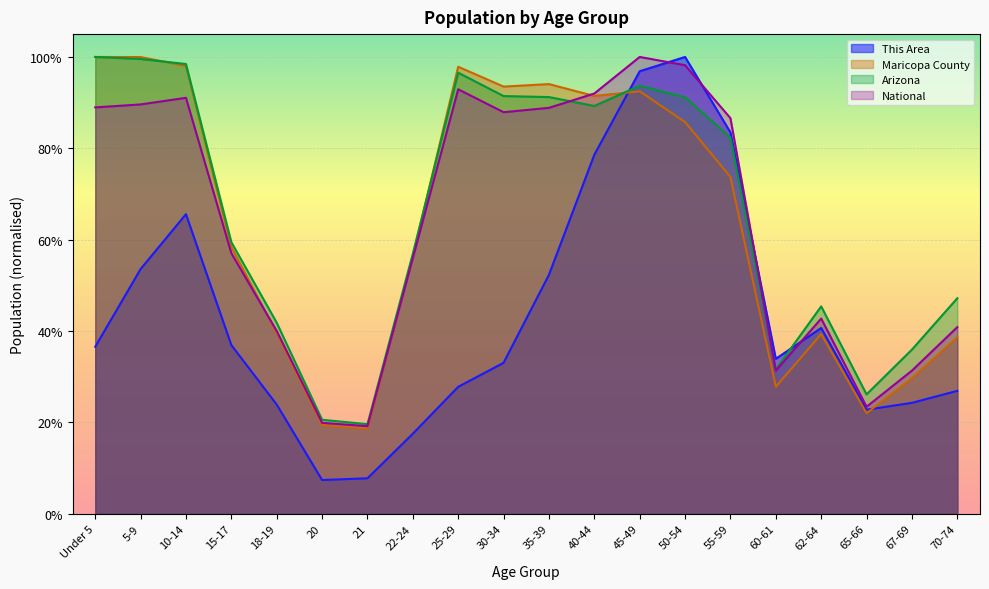

At 15-17, list the series in order from largest to smallest.

Arizona, Maricopa County, National, This Area